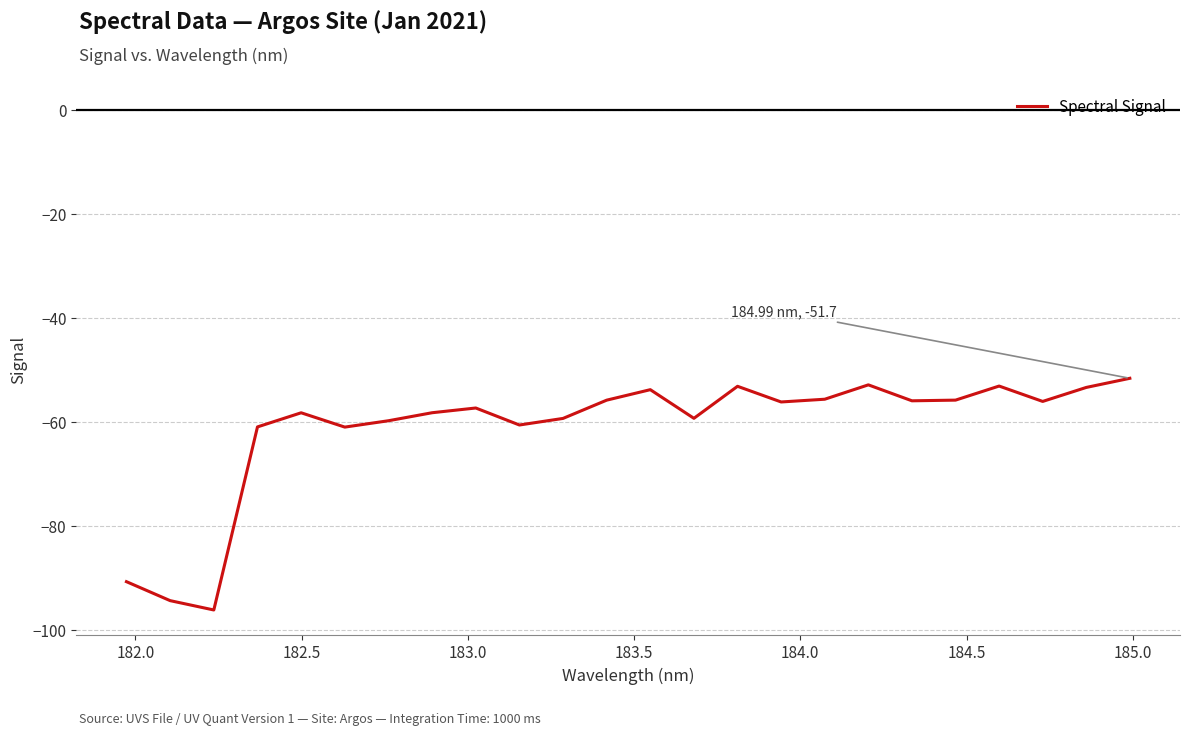

What is the greatest value displayed?

-51.7